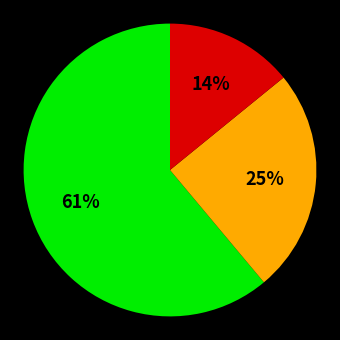

To the nearest percent, what is the average slice percentage?

33%